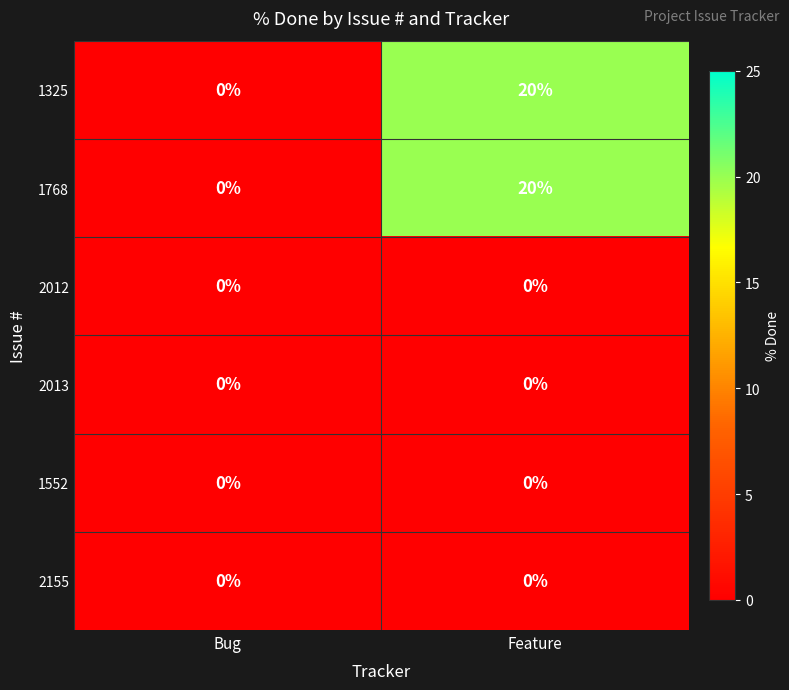

What is the difference between the maximum and minimum values in the 1768 series?

20